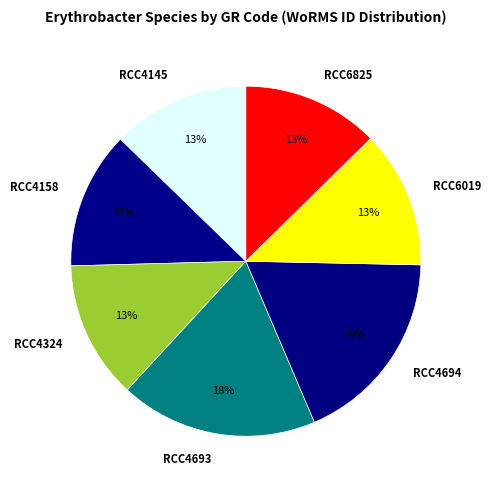

How many segments does this pie chart have?

7